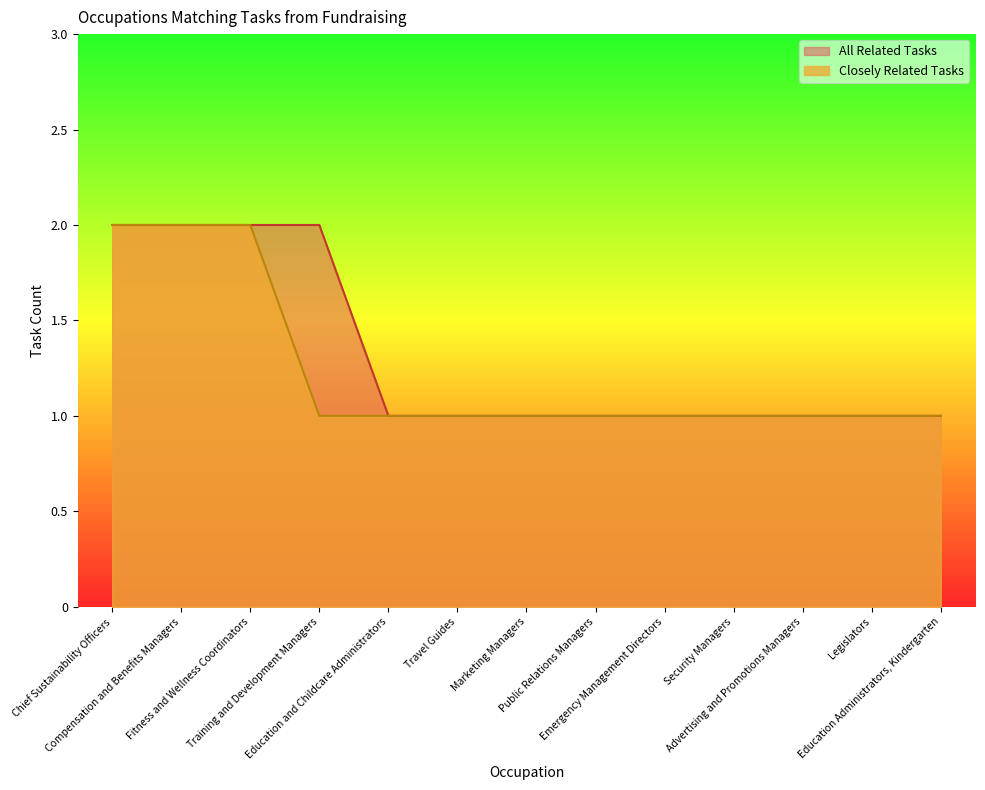

Reading right to left, list all the values displayed in this chart.

Closely Related Tasks: 1	1	1	1	1	1	1	1	1	1	2	2	2
All Related Tasks: 1	1	1	1	1	1	1	1	1	2	2	2	2